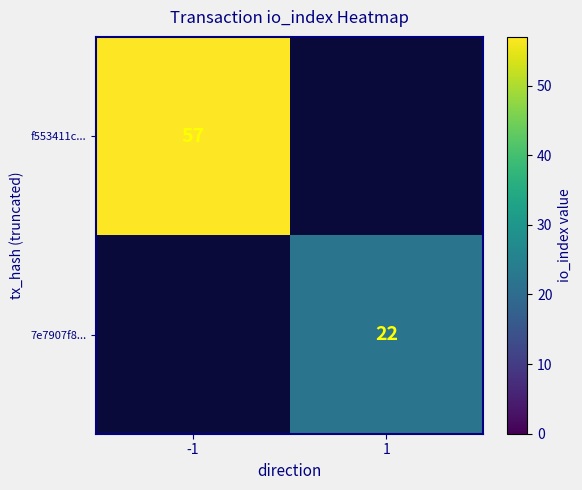

The value of f553411c... at -1 is 57. True or false?

True